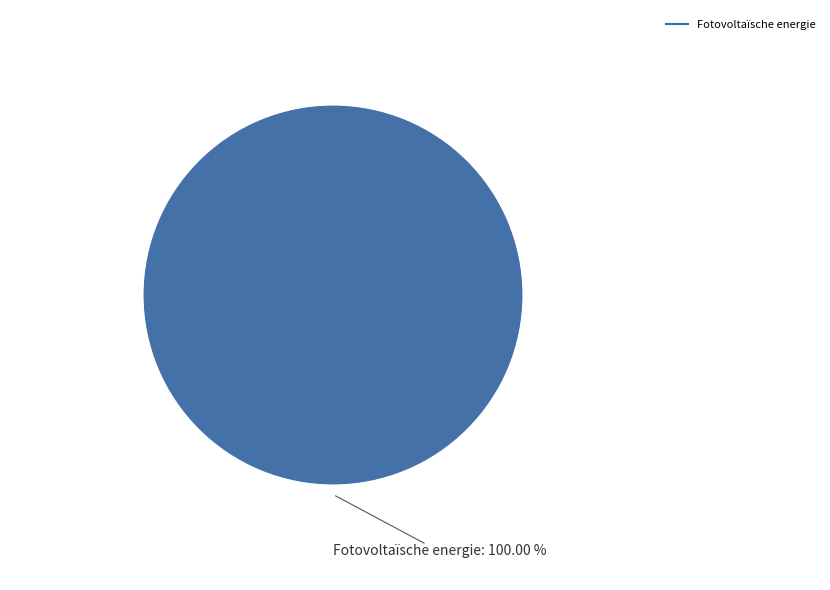

Does any single category account for the majority?

Yes